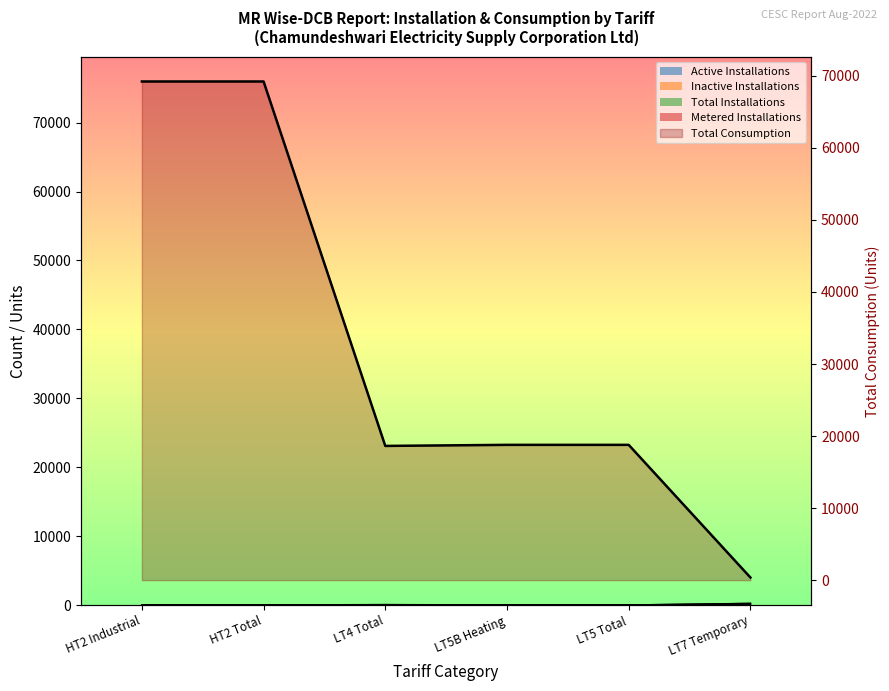

Where does the data first go above 18780?

HT2 Industrial